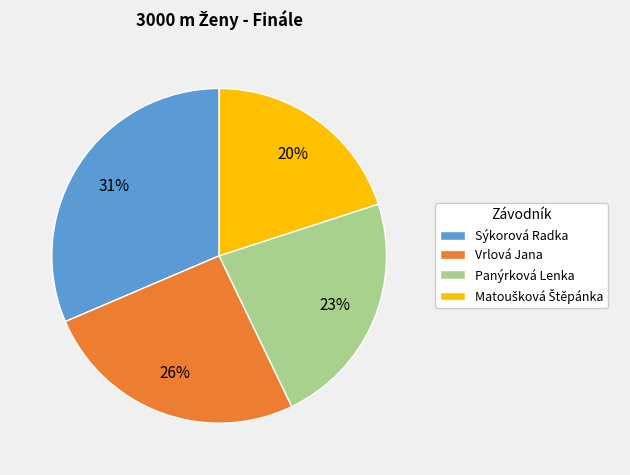

Which category has the biggest portion of the pie?

Sýkorová Radka